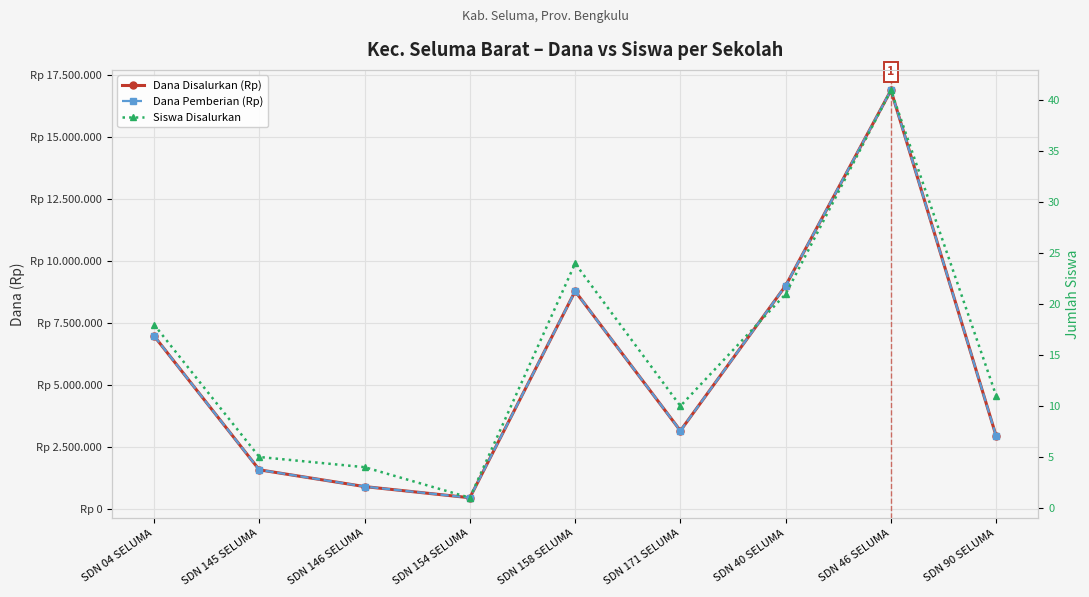

At SDN 146 SELUMA, list the series in order from largest to smallest.

Dana Disalurkan (Rp), Dana Pemberian (Rp), Siswa Disalurkan